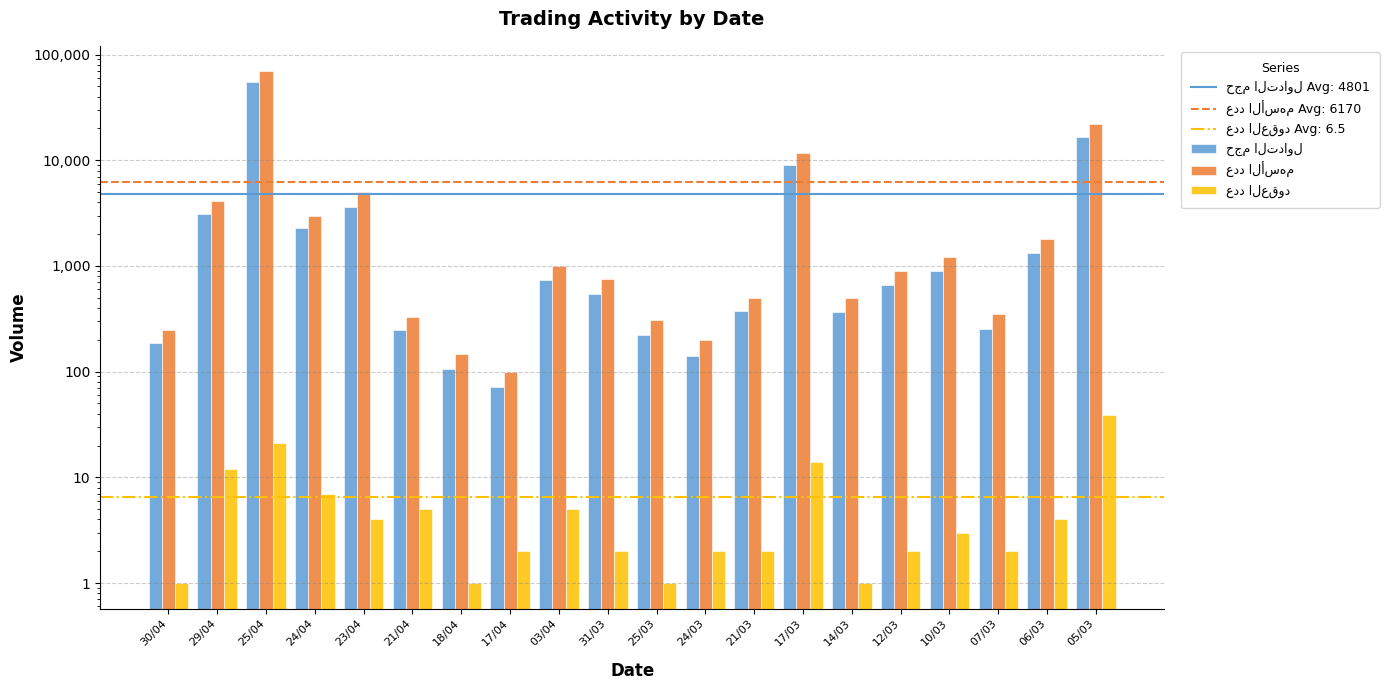

What is the label of the 19th bar from the right?

29/04